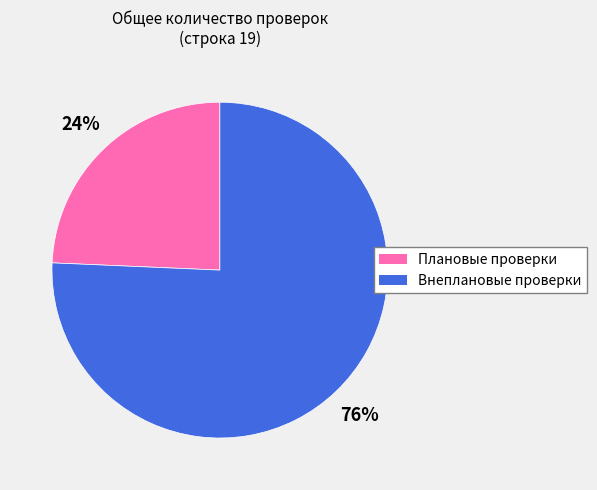

Count the number of slices in the pie.

2